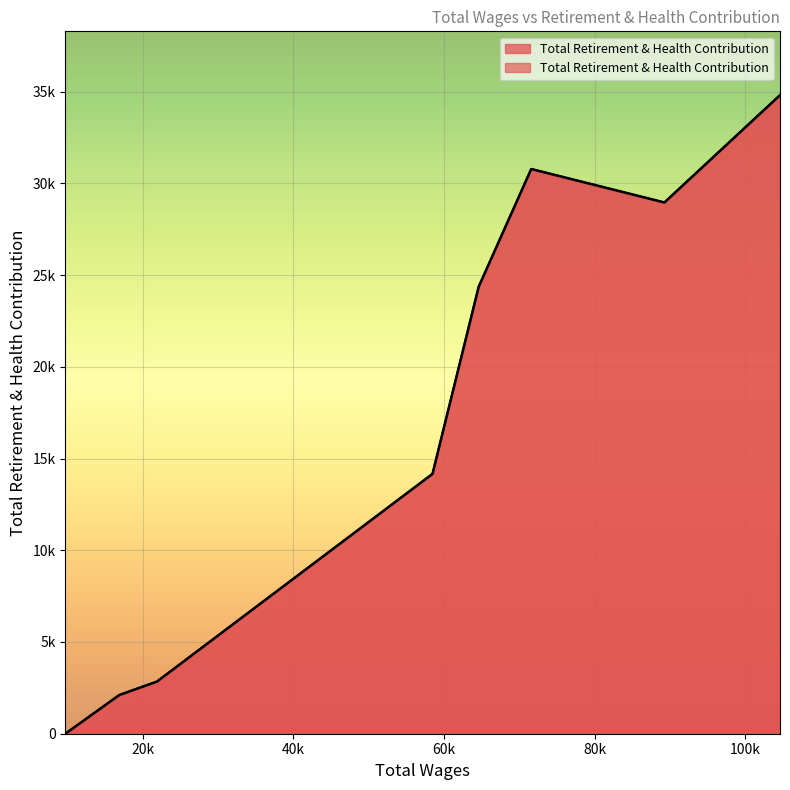

List the labels in order of value, largest first.

104635.0, 71594.0, 89284.0, 64616.0, 58480.0, 21886.0, 16875.0, 9720.0